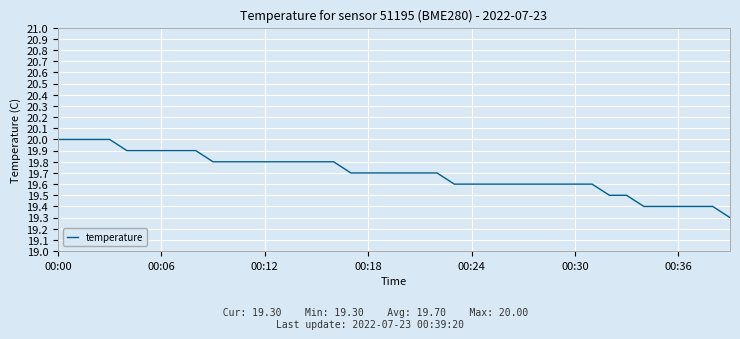

What is the difference between the maximum and minimum values?

0.7